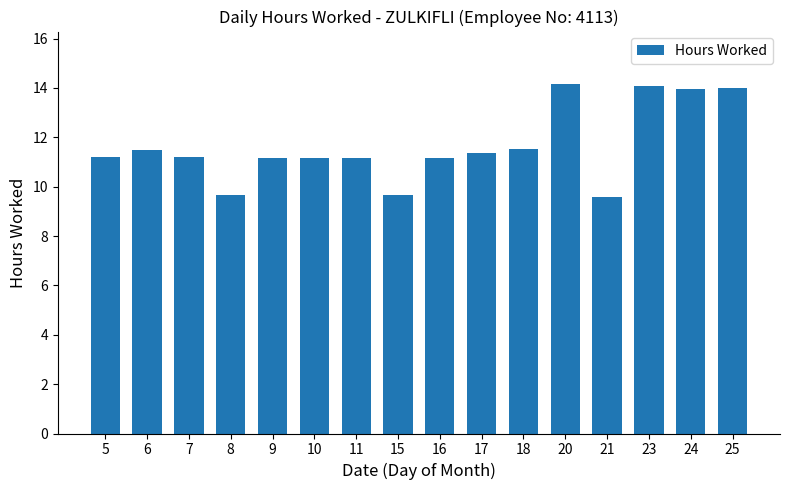

How many categories are shown in the chart?

16